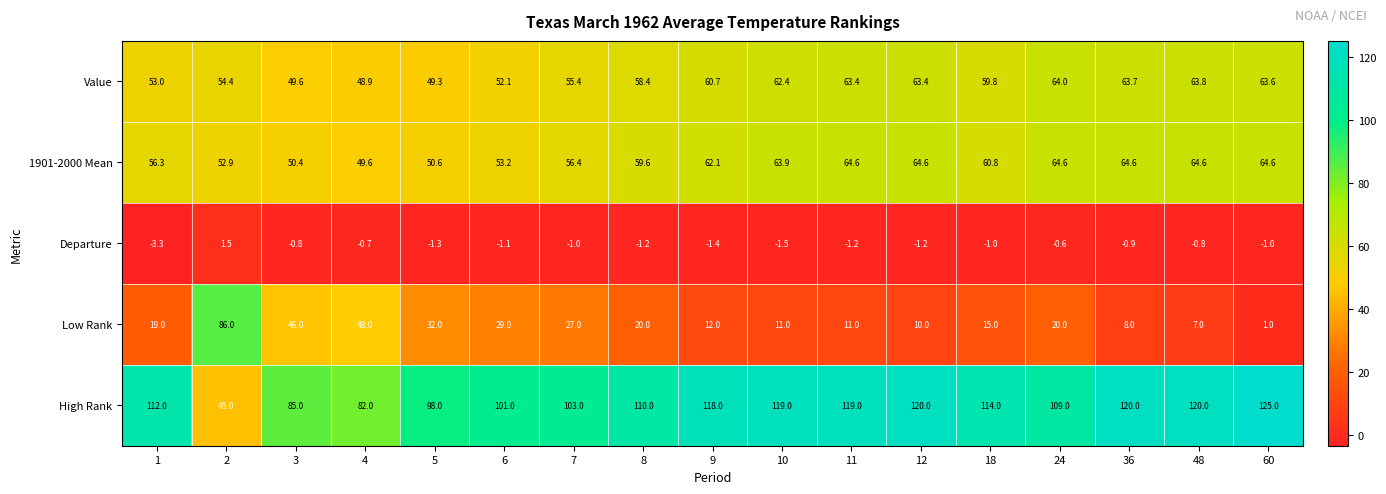

True or false: 1901-2000 Mean has a value of 98.4 at 9.

False